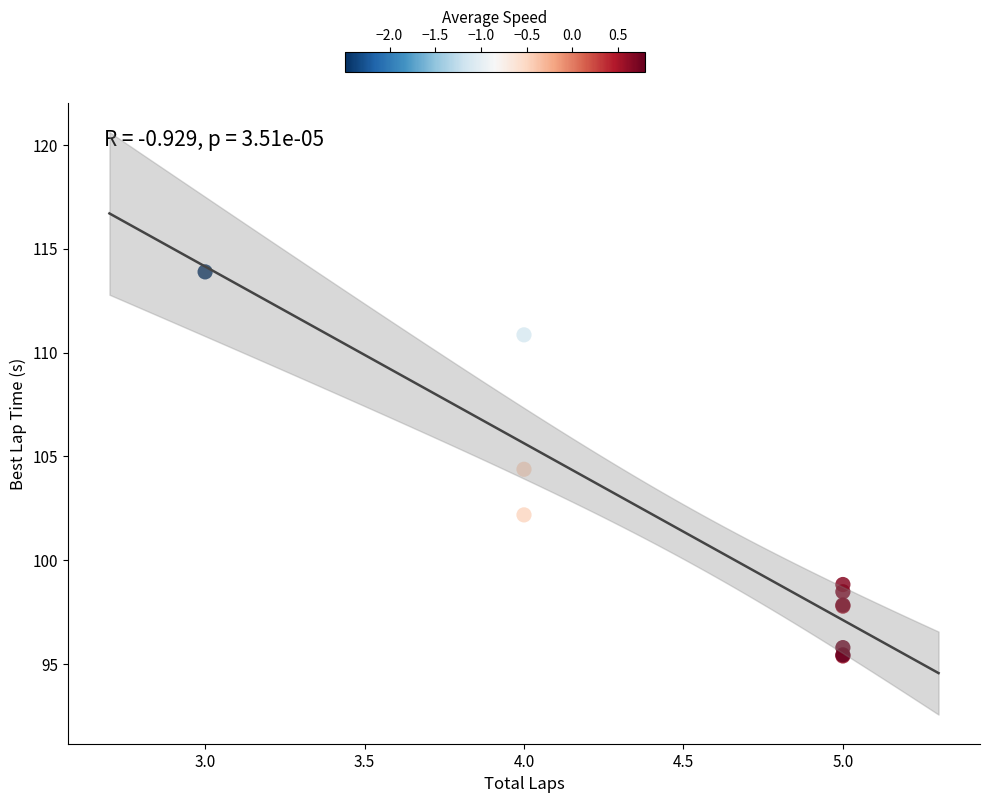

What Y value in the scatter plot is closest to 104?

104.4